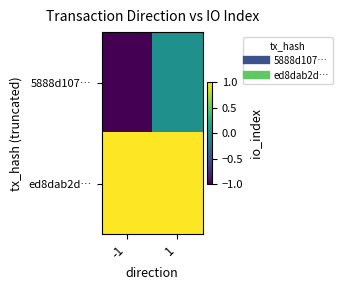

Reading right to left, what are all the values shown in this chart?

5888d107…: 1=0	-1=-1
ed8dab2d…: 1=1	-1=1